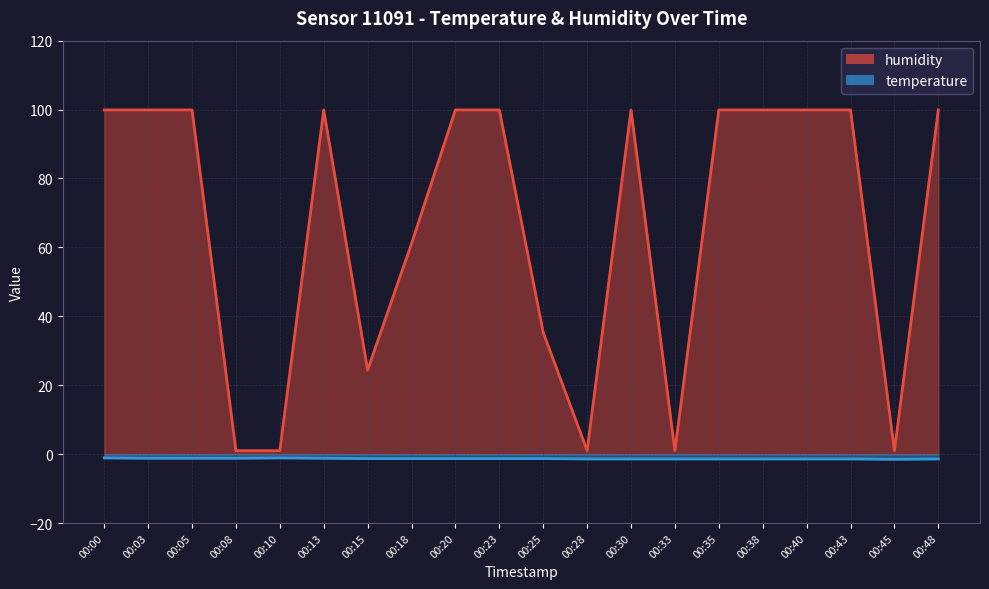

True or false: humidity has a value of 1.0 at 00:28.

True